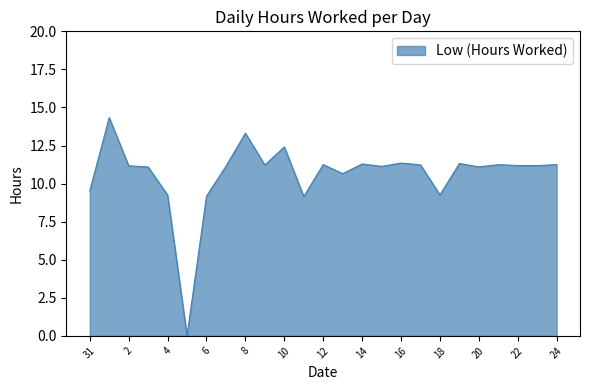

What is the difference between the maximum and minimum values?

14.3